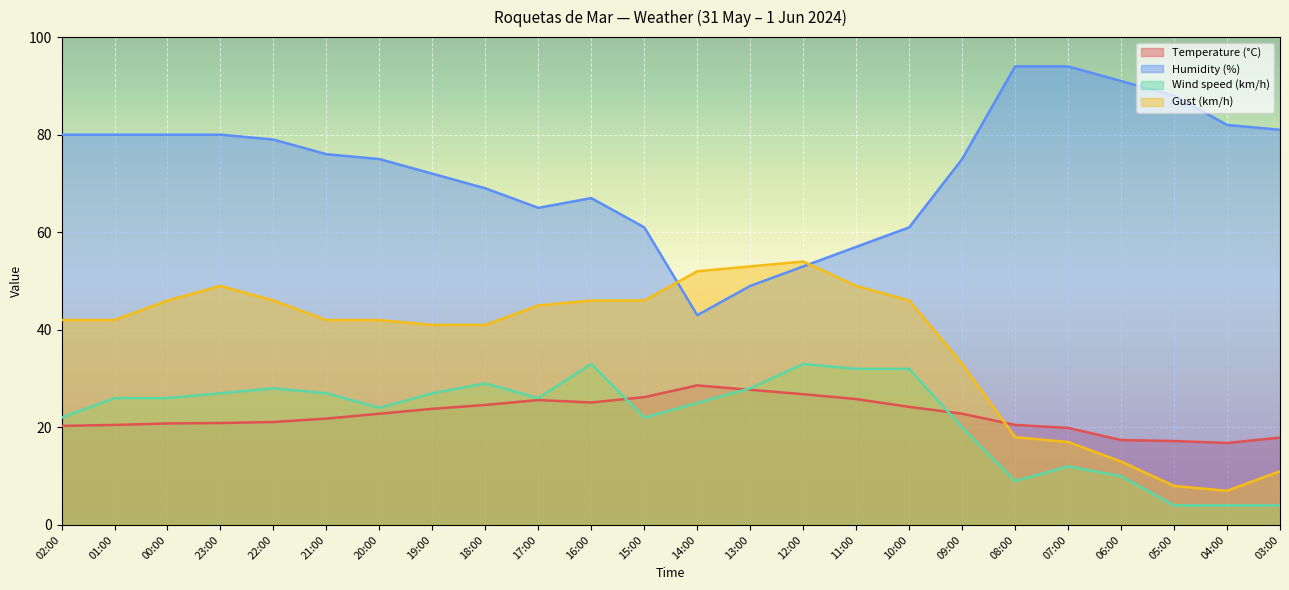

Rank the series by their maximum value, from highest to lowest.

Humidity (%), Gust (km/h), Wind speed (km/h), Temperature (°C)